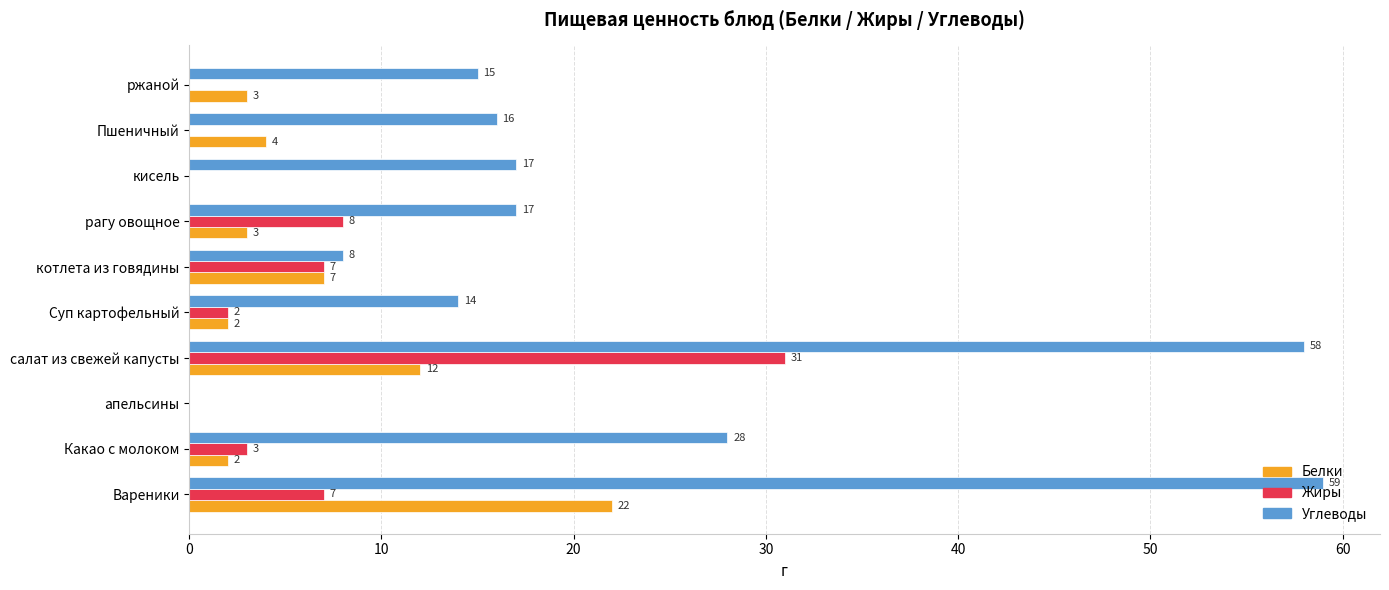

Which category has the highest value in the Белки series?

Вареники